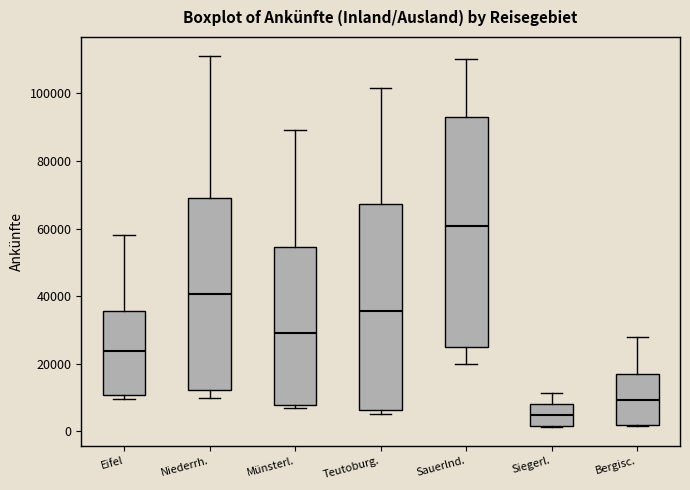

Reading left to right, read every box against the y-axis: the position of its median line, the range the box covers, and the ends of its whiskers. The values are not printed on the chart, so give them approximately, as read against the axis.

Eifel: median 24000, box 10000 to 36000, whiskers 10000 (just below the box's lower edge) to 58000
Niederrh.: median 40000, box 12000 to 70000, whiskers 10000 to 112000
Münsterl.: median 30000, box 8000 to 54000, whiskers 6000 to 90000
Teutoburg.: median 36000, box 6000 to 68000, whiskers 4000 to 102000
Sauerlnd.: median 60000, box 24000 to 94000, whiskers 20000 to 110000
Siegerl.: median 4000, box 2000 to 8000, whiskers 2000 to 12000
Bergisc.: median 10000, box 2000 to 16000, whiskers 2000 to 28000